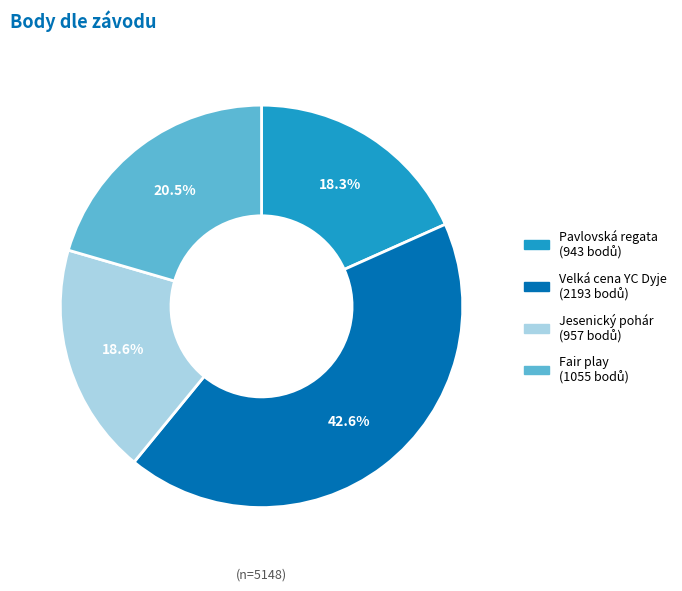

Is there a majority slice in this chart?

No